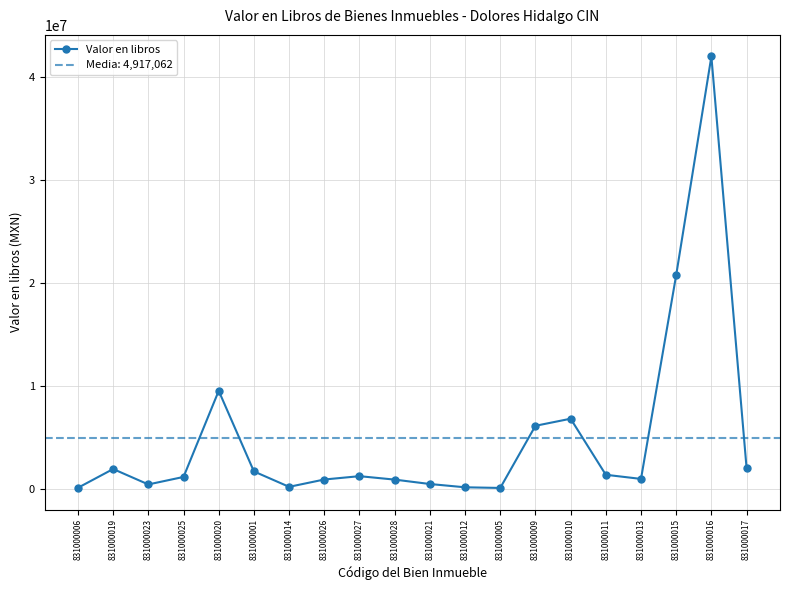

Does the chart display data point markers on the line(s)?

Yes